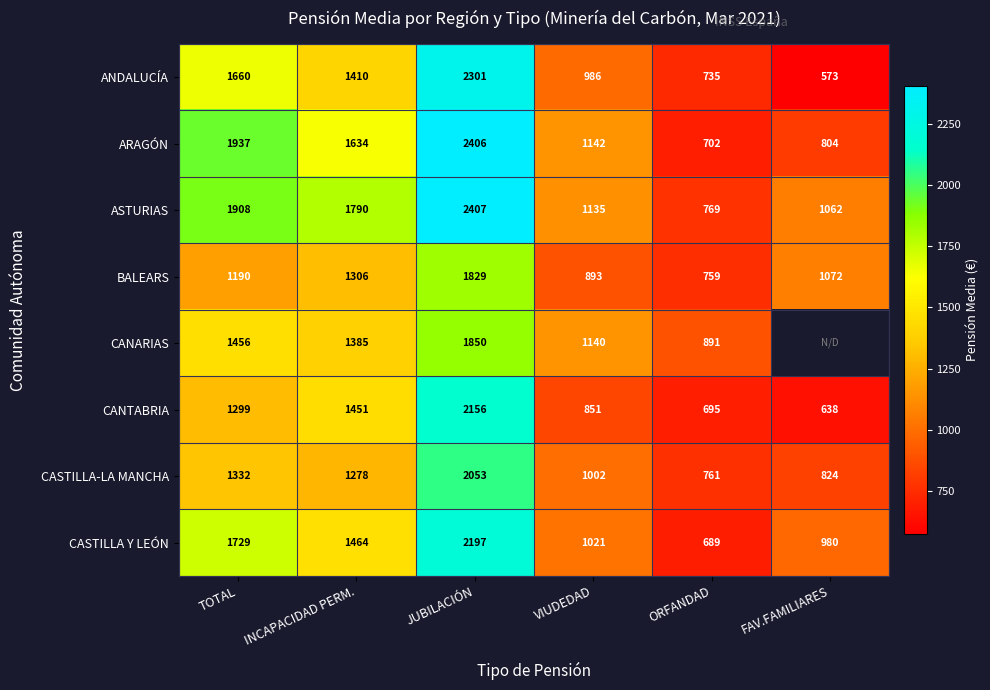

What is the maximum value shown in the chart?

2407.3